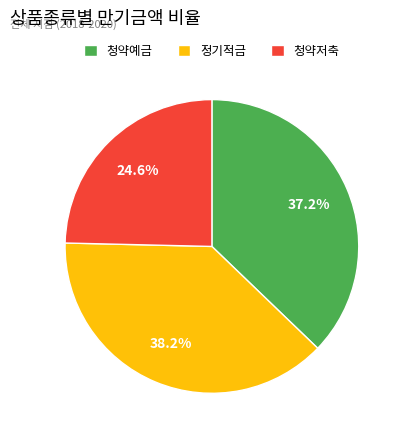

Between 정기적금 and 청약저축, which is larger?

정기적금